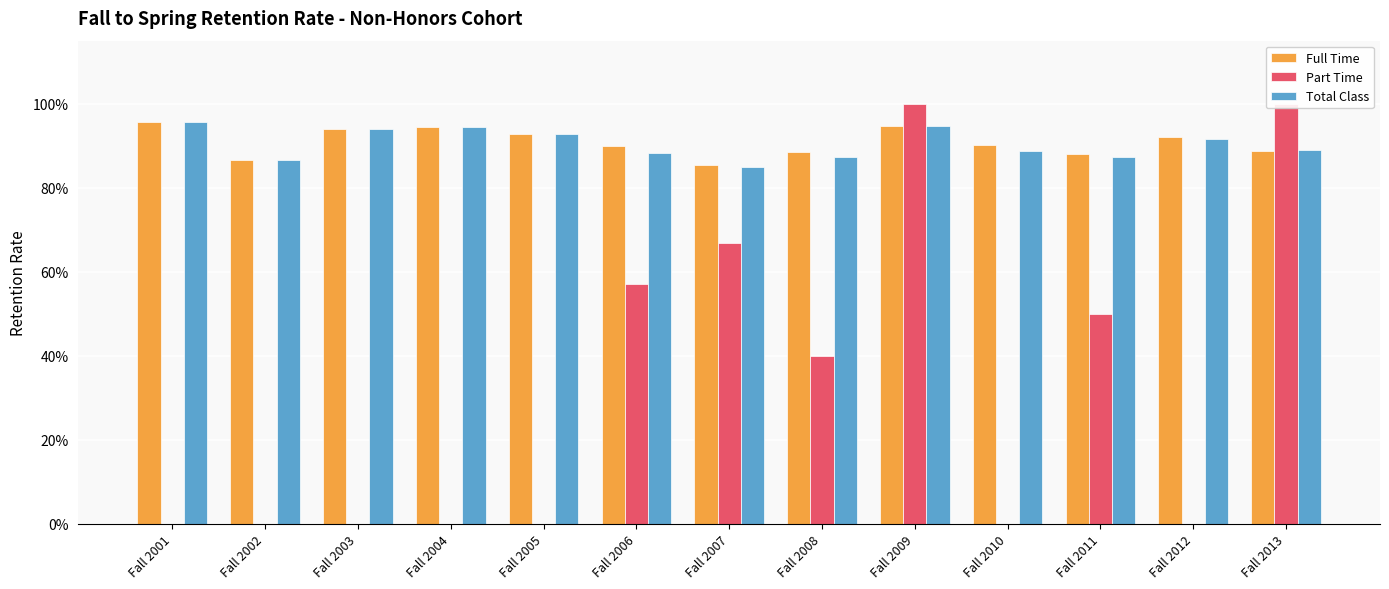

At which category is the sum across all series the highest?

Fall 2009